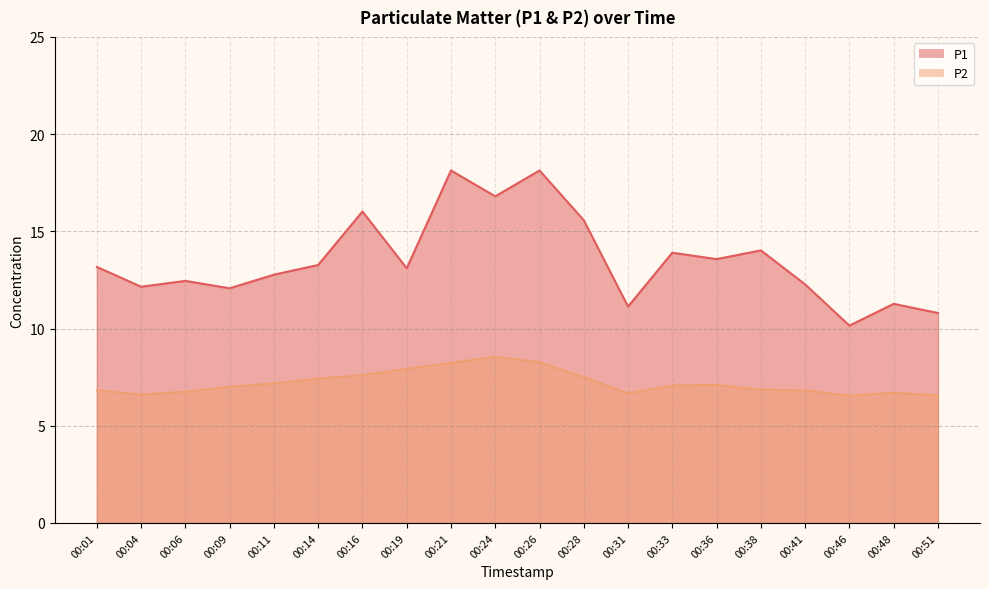

What is the difference between the second highest and second lowest values in the P2 series?

1.7